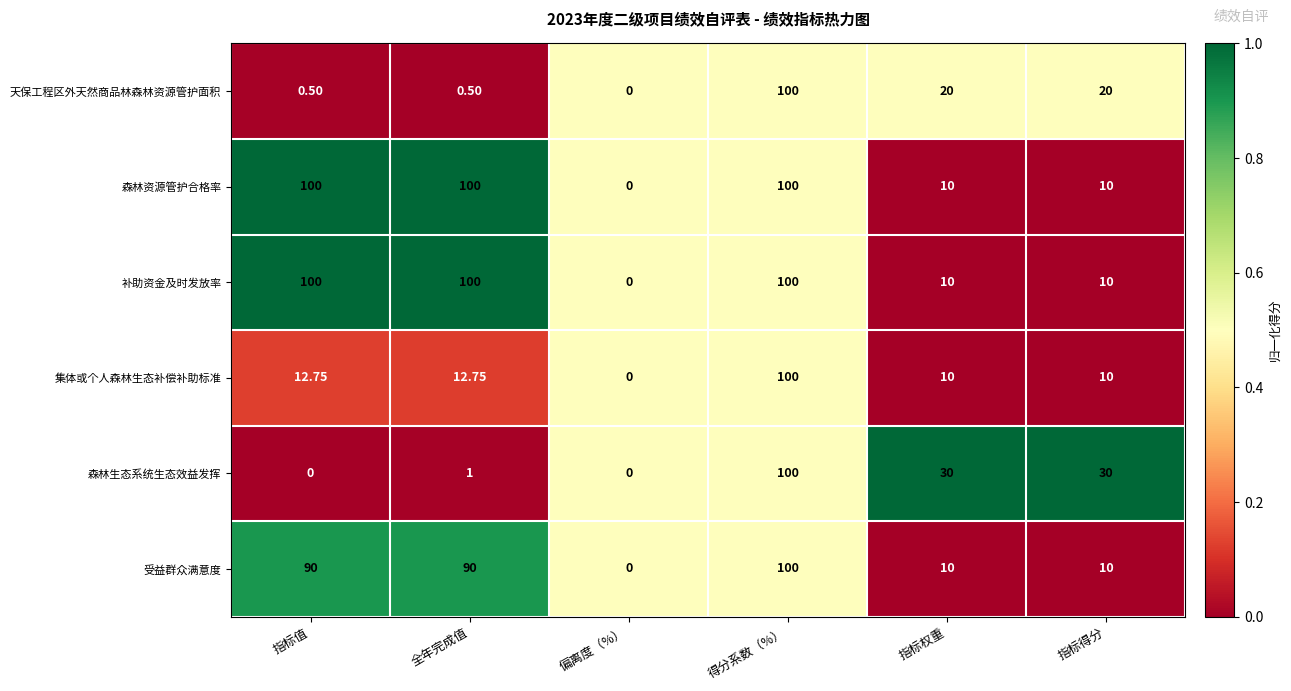

Is the value of 受益群众满意度 at 指标值 greater than the value of 天保工程区外天然商品林森林资源管护面积 at 指标得分?

Yes